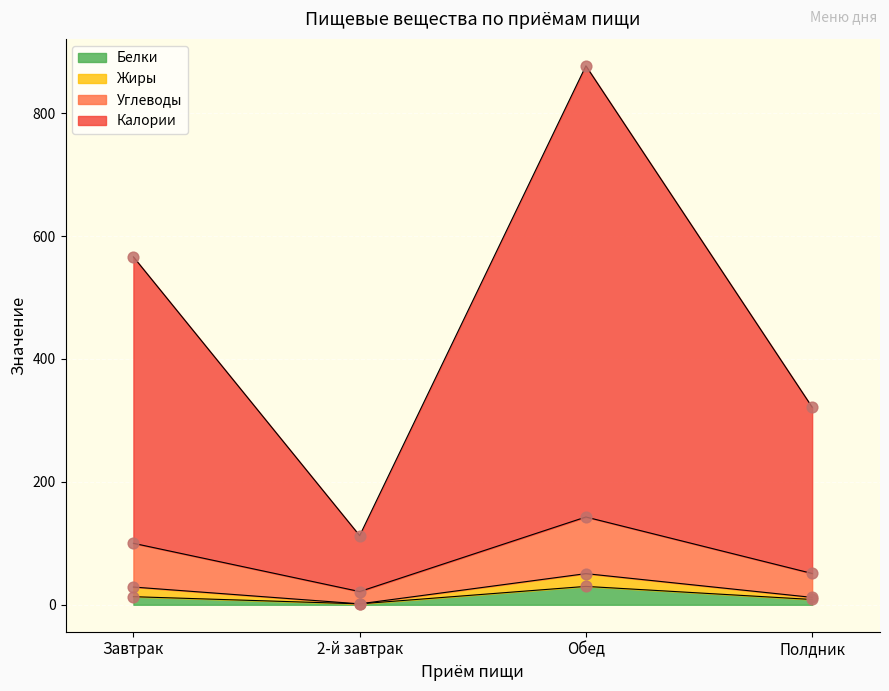

Which series contains the lowest Y value?

Белки